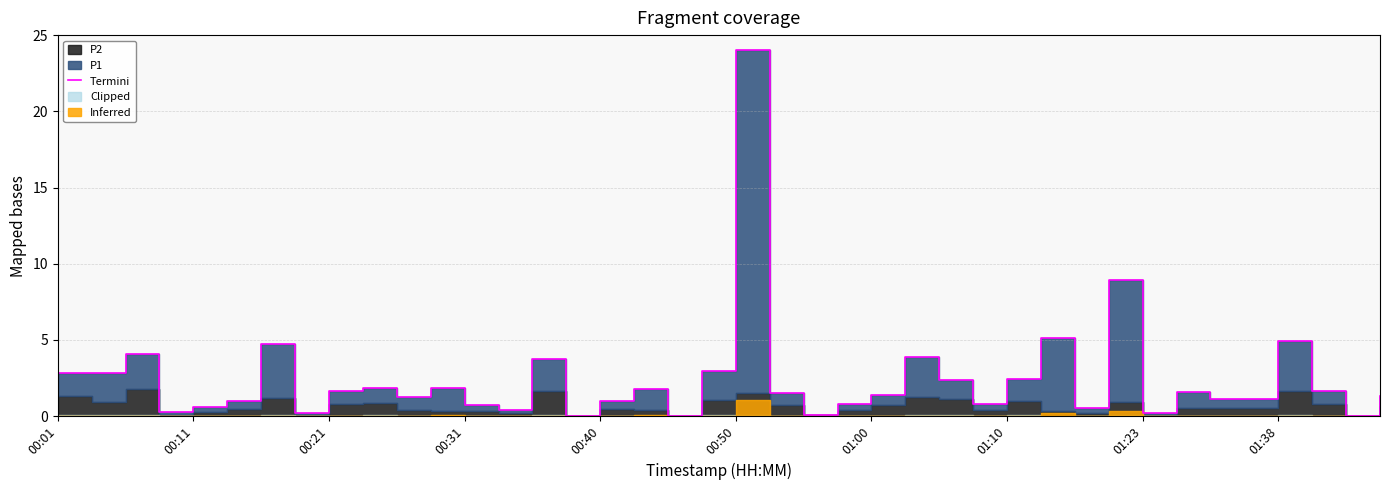

How many interior local peaks (higher than both neighbors) does the data have?

12